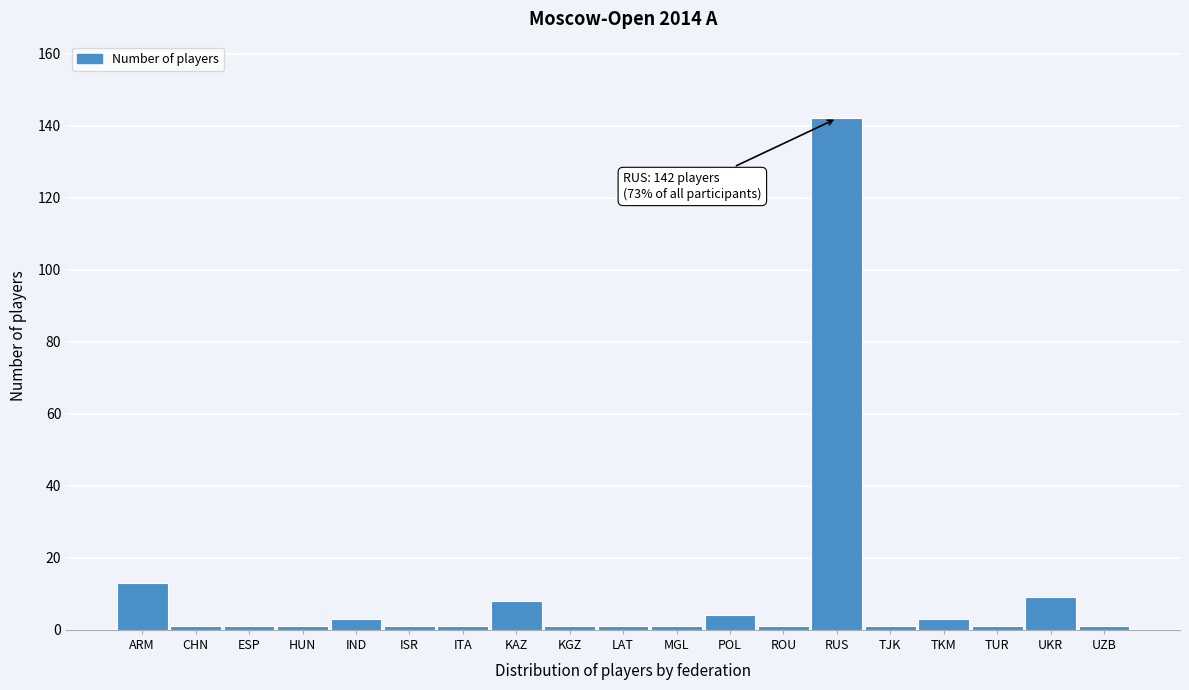

Reading right to left, what are all the values shown in this chart?

1	9	1	3	1	142	1	4	1	1	1	8	1	1	3	1	1	1	13